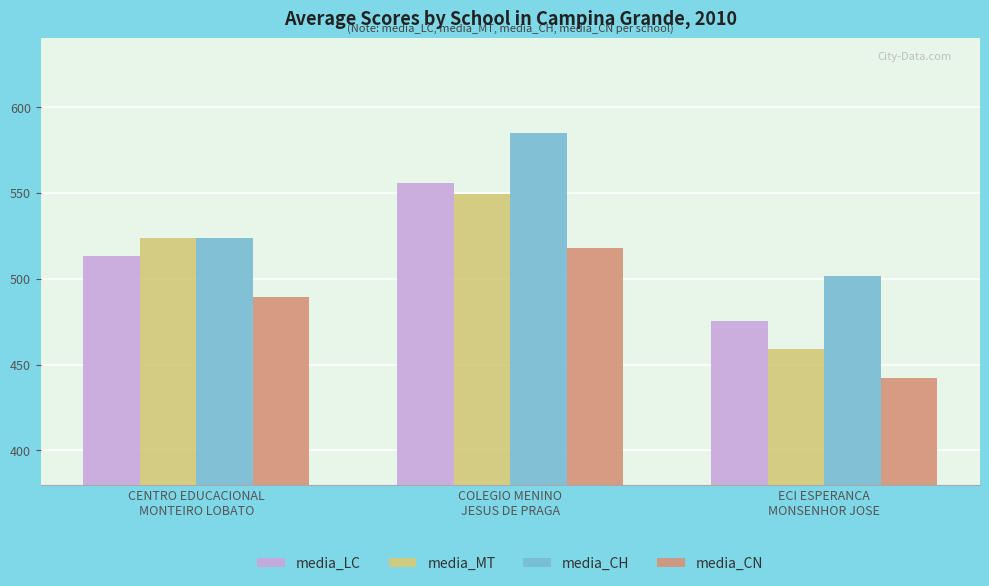

At which label does media_CN reach its minimum?

ECI ESPERANCA
MONSENHOR JOSE